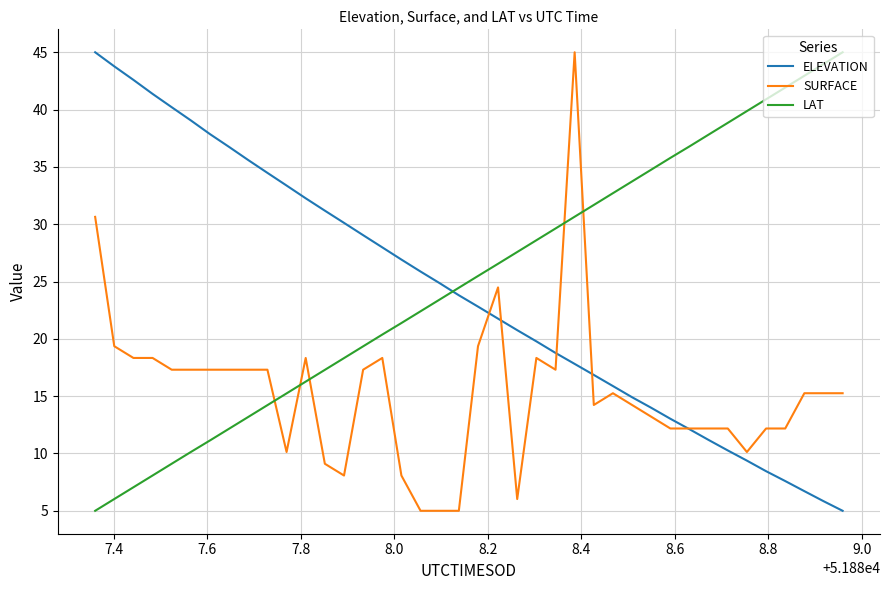

Which series ends up on top after the final intersection of ELEVATION and LAT?

LAT